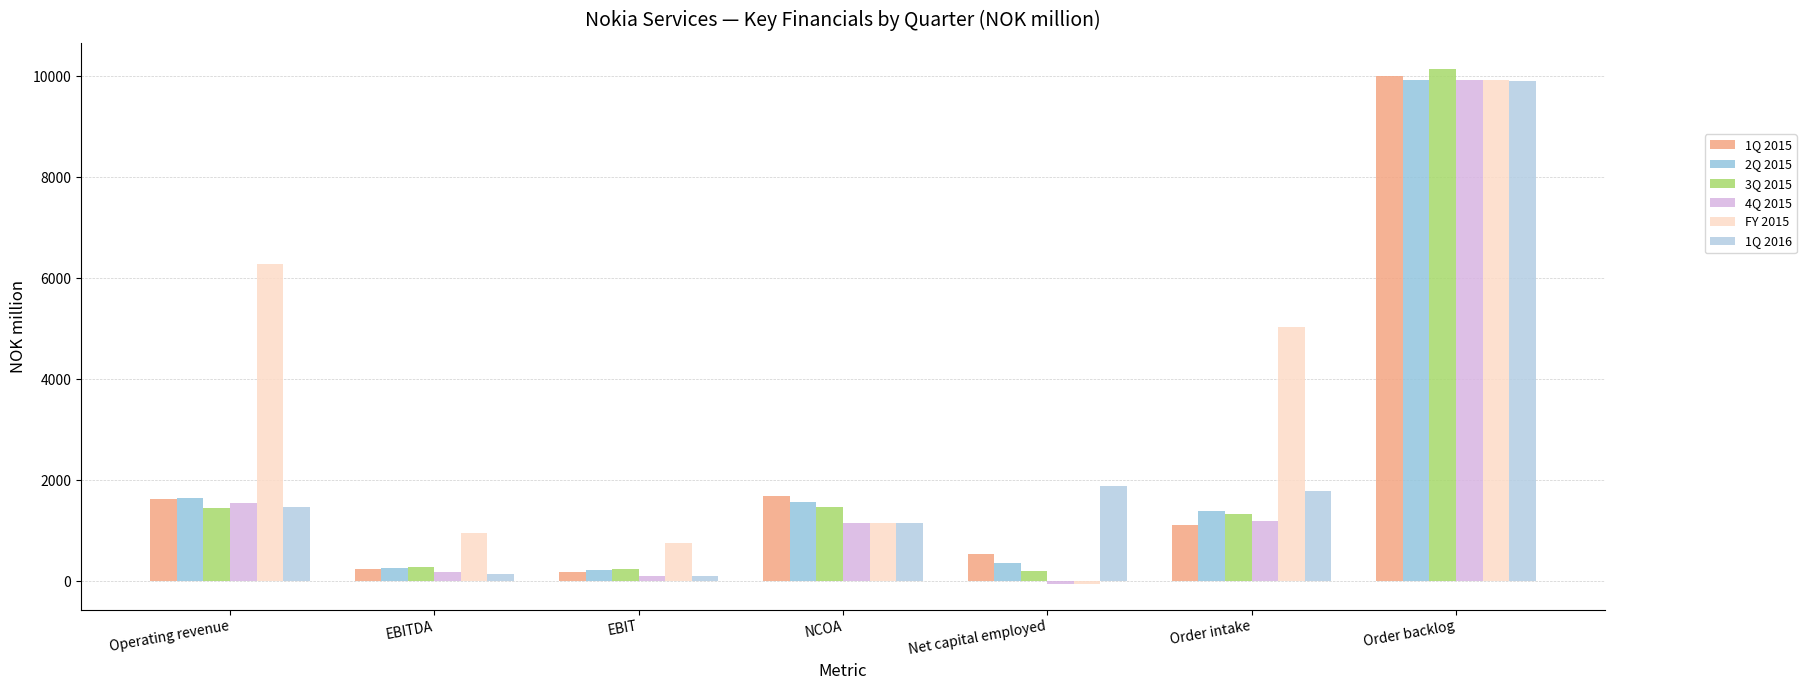

Rank the series by their maximum value, from lowest to highest.

1Q 2016, 4Q 2015, FY 2015, 2Q 2015, 1Q 2015, 3Q 2015